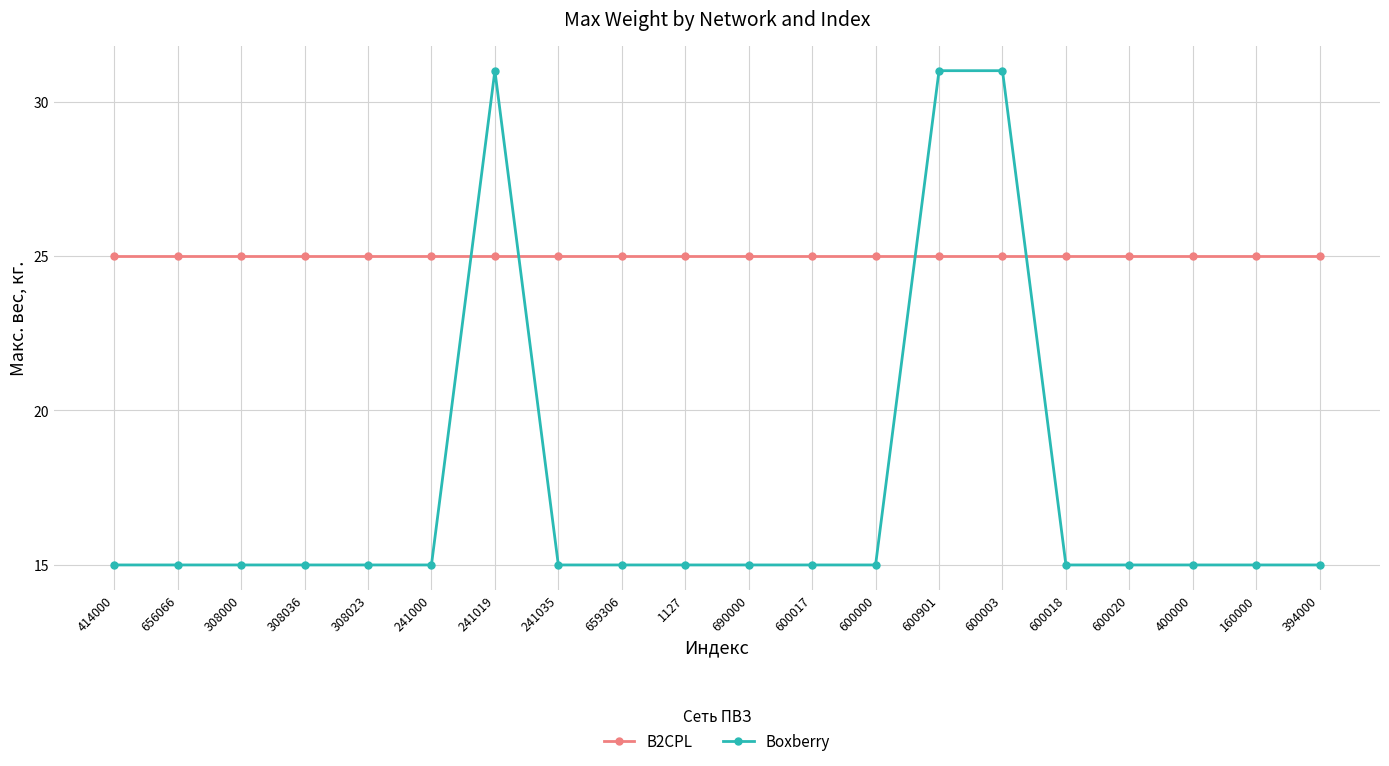

What is the total value across all series at 656066?

40